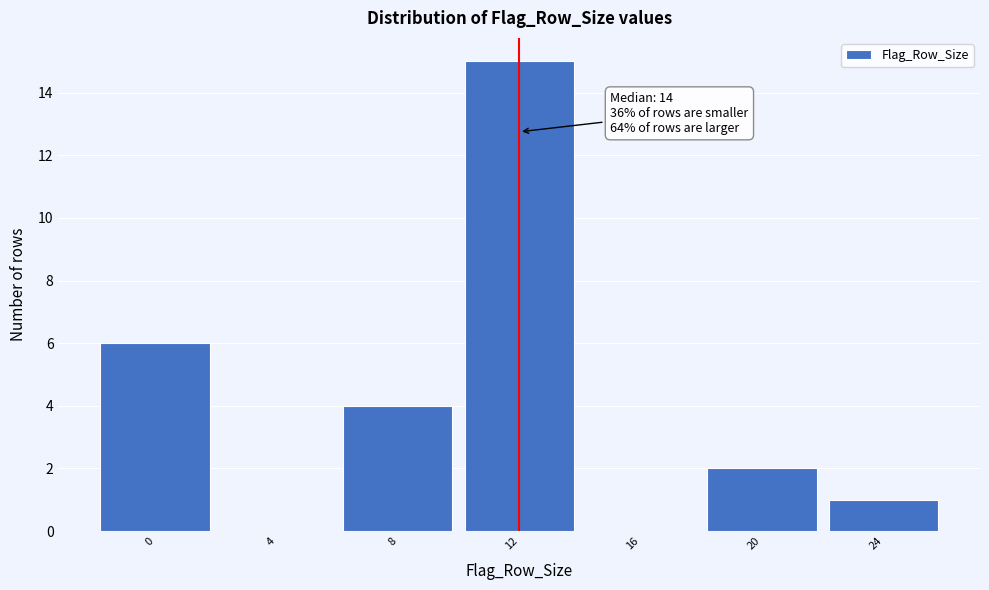

Reading left to right, transcribe all the data shown in this chart.

0=6	4=0	8=4	12=15	16=0	20=2	24=1